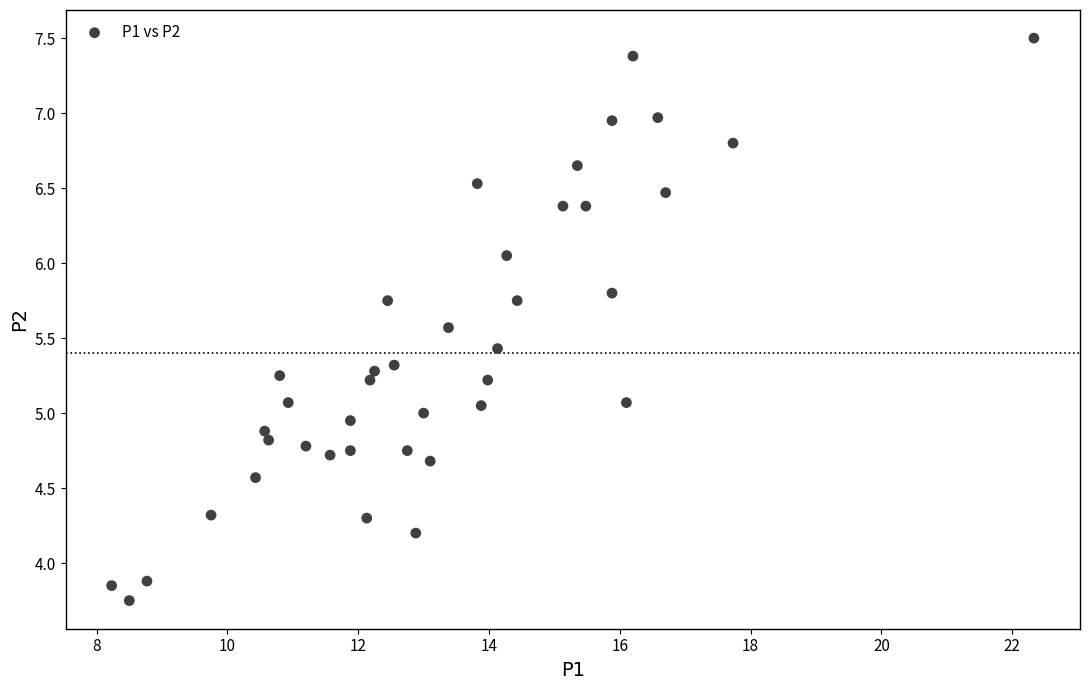

What is the range of X values (max minus min)?

14.1